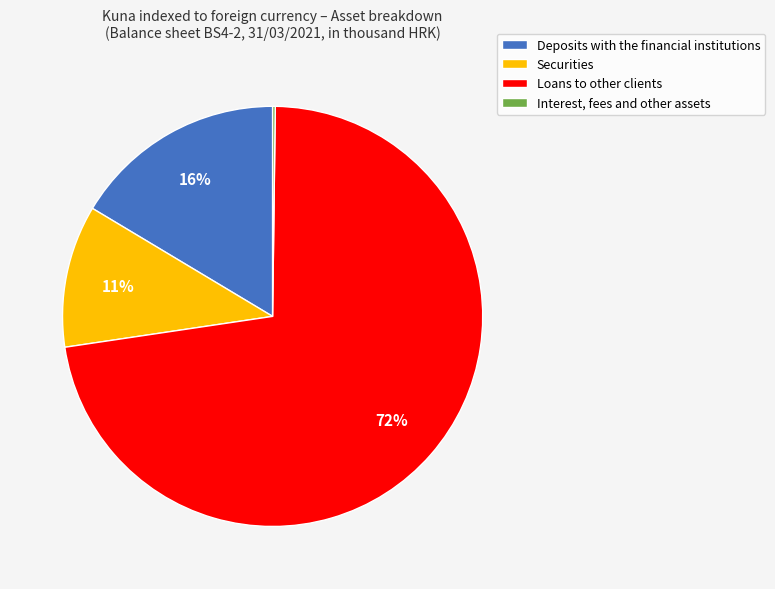

Which slice is the largest?

Loans to other clients